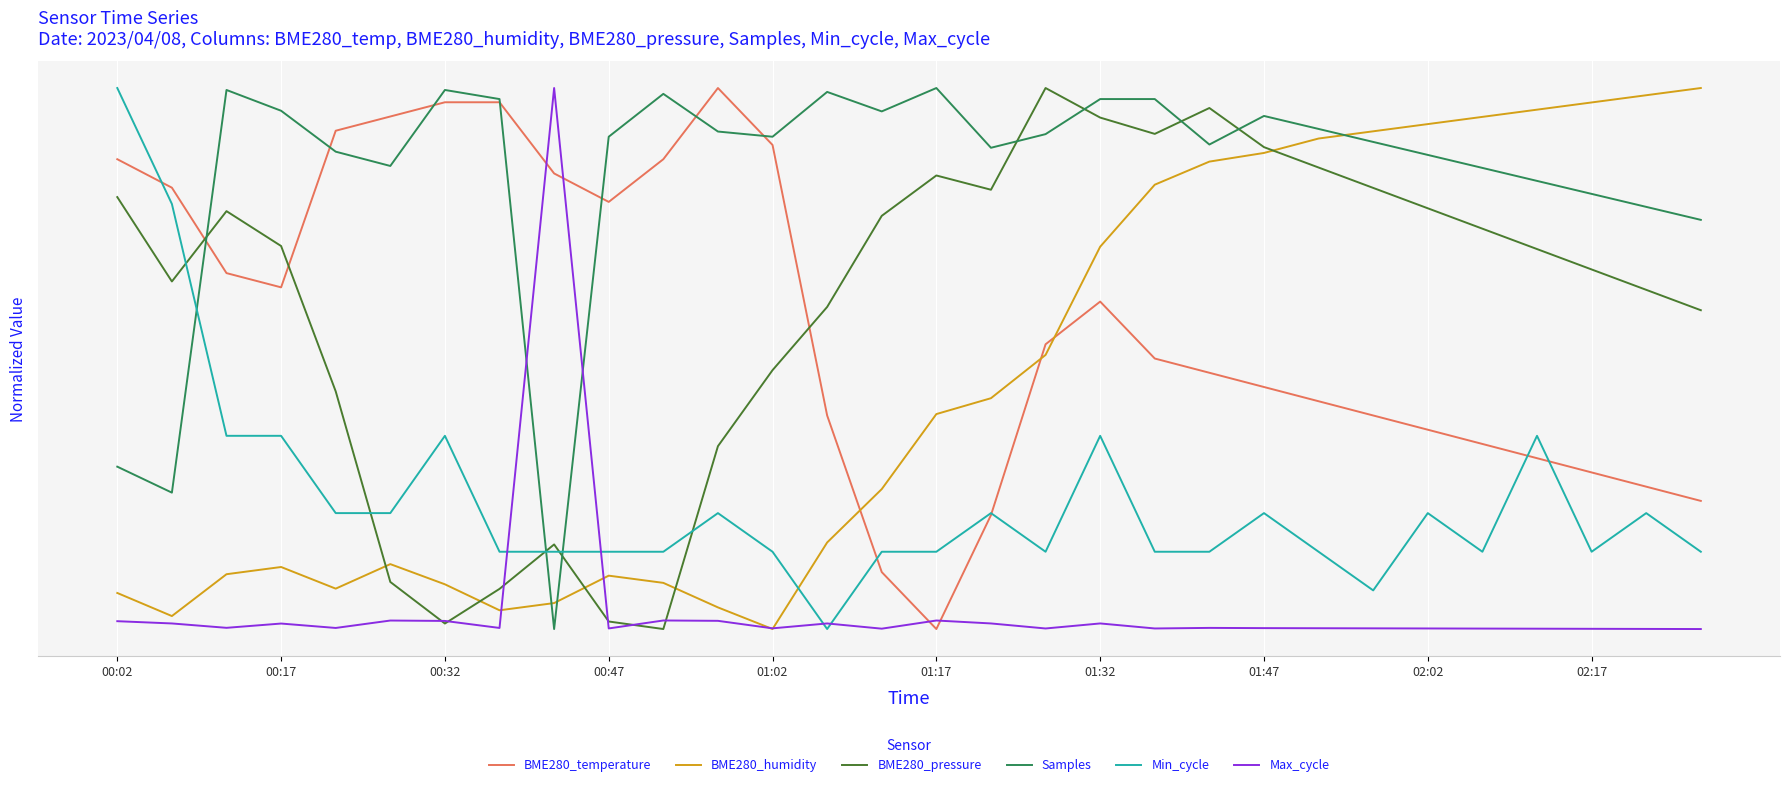

What is the value of the BME280_humidity point at the 3rd from the left?

0.1